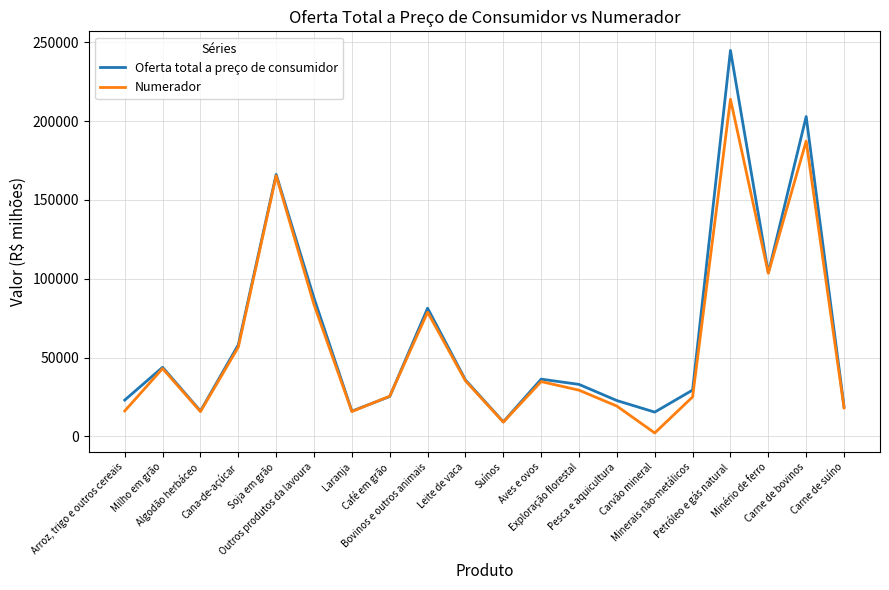

What is the minimum value shown in the chart?

2169